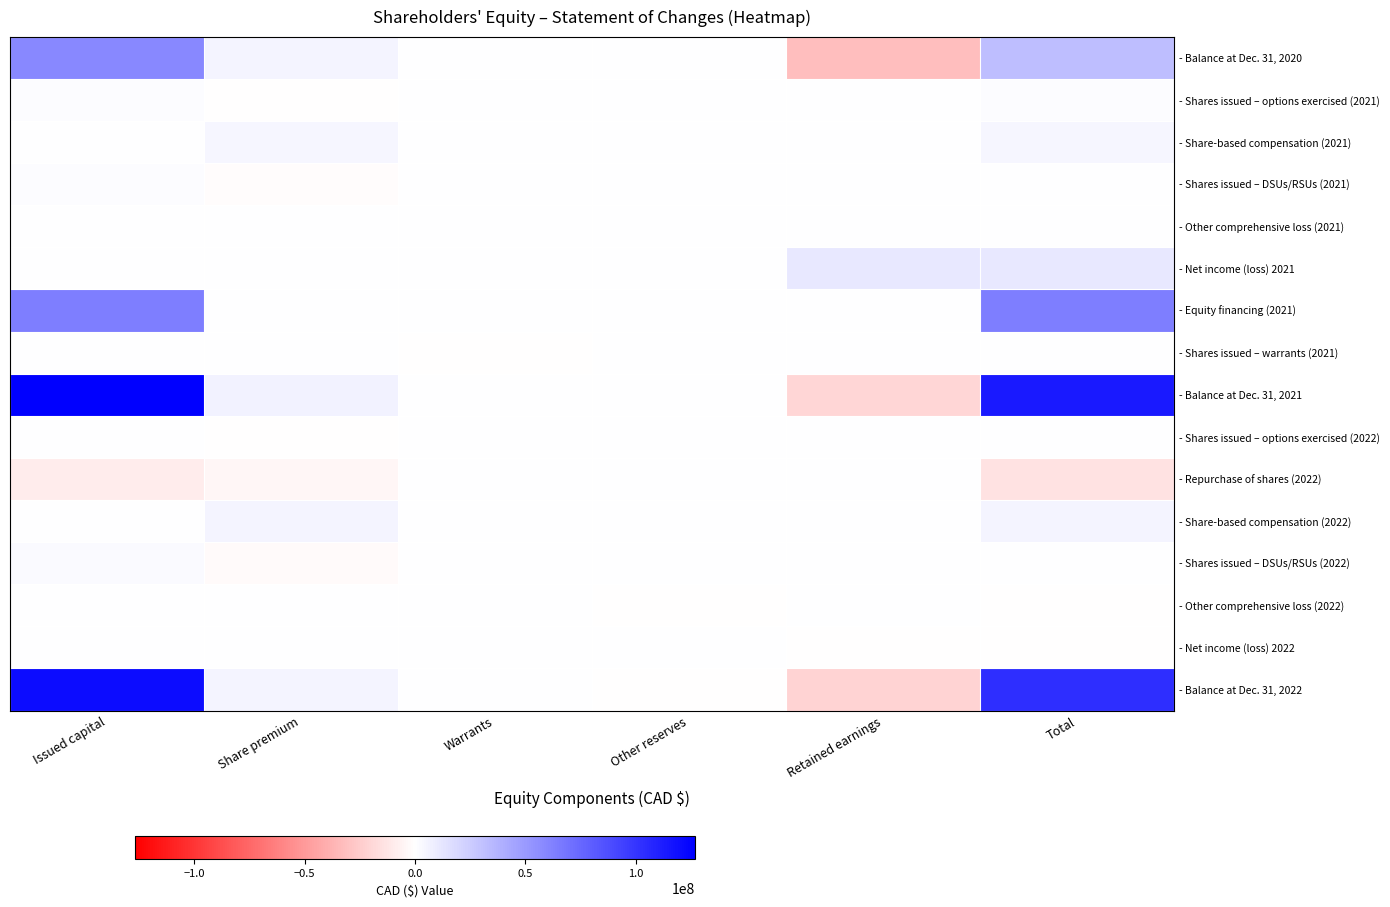

How many categories are shown in the chart?

6